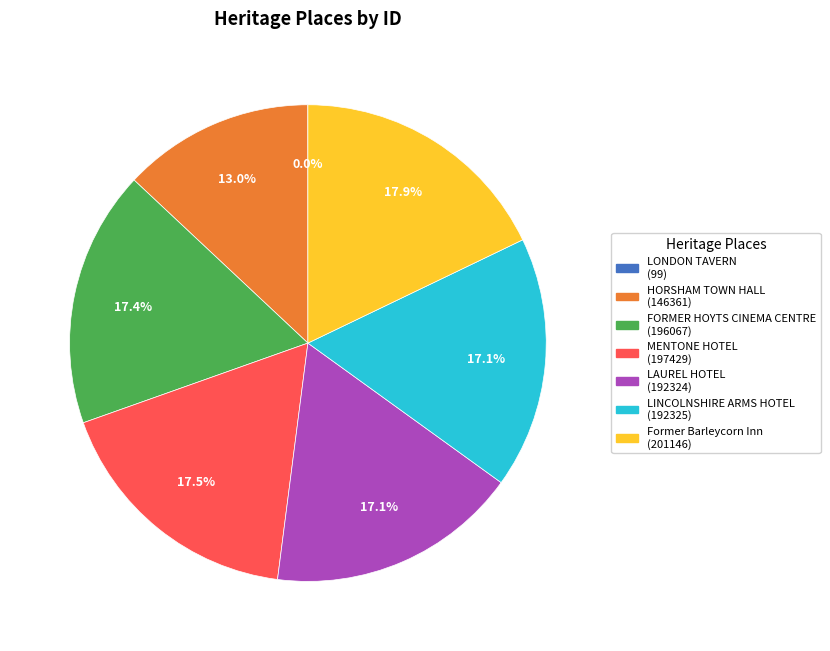

To the nearest percent, what percentage of the pie is Former Barleycorn Inn?

18%